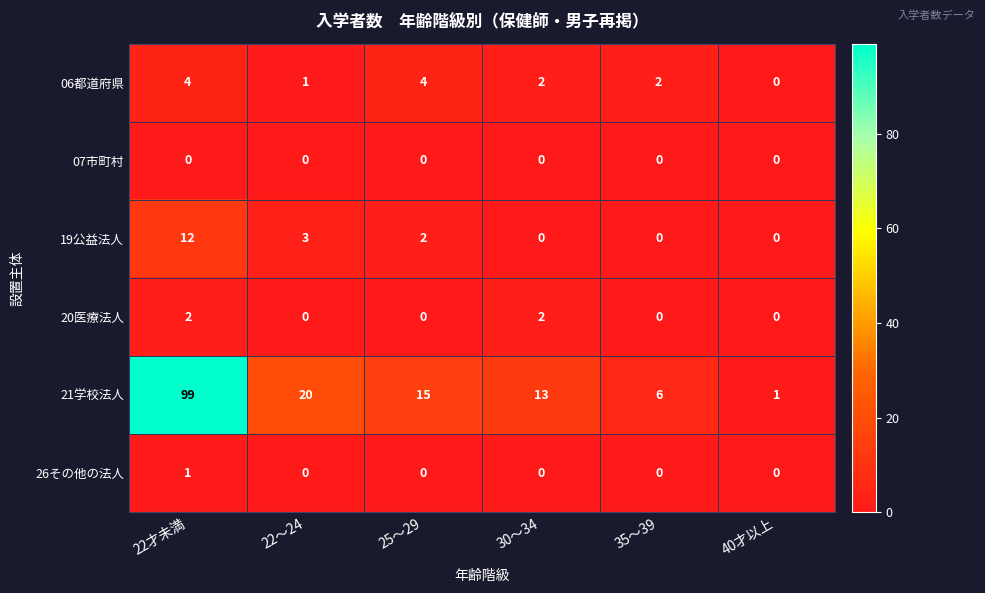

Is it true that 19公益法人 equals -5 at 35～39?

False